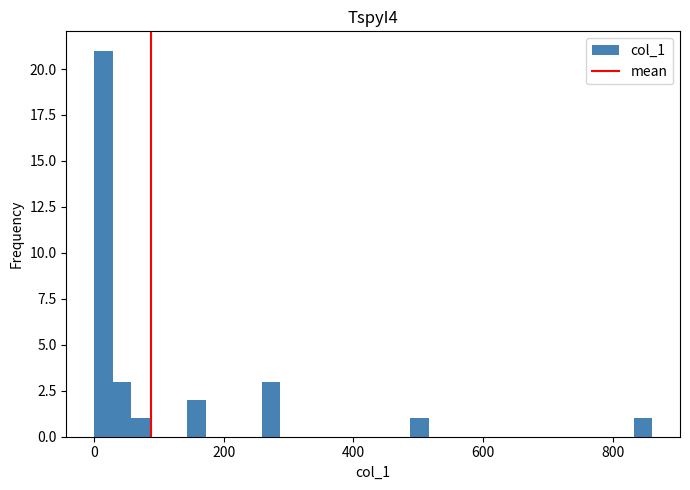

Read against the x-axis, roughly where is the centre of the tallest bar?

20